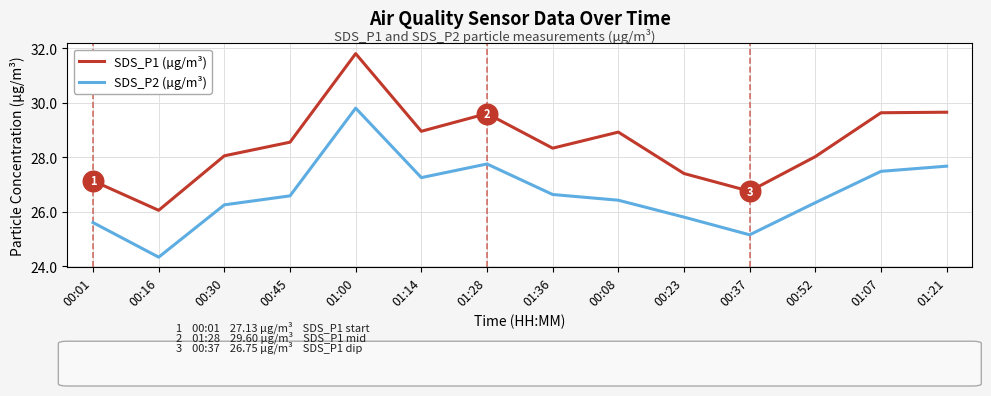

Is the value of SDS_P1 (µg/m³) at 00:37 greater than the value of SDS_P2 (µg/m³) at 01:36?

Yes